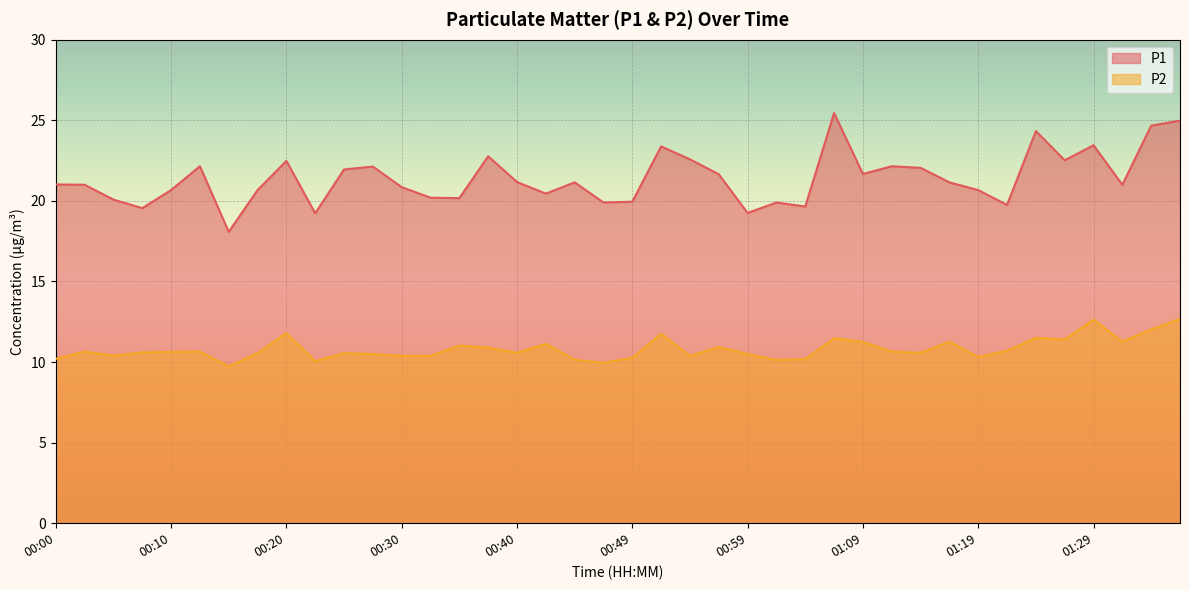

Reading left to right, transcribe all the data shown in this chart.

P1: 00:00=21.0	00:03=21.0	00:05=20.1	00:08=19.6	00:10=20.7	00:13=22.1	00:15=18.1	00:18=20.7	00:20=22.5	00:22=19.2	00:25=21.9	00:27=22.1	00:30=20.9	00:32=20.2	00:35=20.2	00:37=22.8	00:40=21.2	00:42=20.4	00:44=21.1	00:47=19.9	00:49=19.9	00:52=23.4	00:54=22.6	00:57=21.6	00:59=19.2	01:02=19.9	01:04=19.6	01:06=25.4	01:09=21.7	01:11=22.1	01:14=22.1	01:16=21.1	01:19=20.7	01:21=19.8	01:24=24.3	01:26=22.5	01:29=23.4	01:31=21.0	01:33=24.7	01:36=25.0
P2: 00:00=10.2	00:03=10.7	00:05=10.4	00:08=10.6	00:10=10.6	00:13=10.7	00:15=9.7	00:18=10.6	00:20=11.8	00:22=10.1	00:25=10.6	00:27=10.5	00:30=10.4	00:32=10.4	00:35=11.0	00:37=10.9	00:40=10.6	00:42=11.1	00:44=10.2	00:47=9.9	00:49=10.3	00:52=11.8	00:54=10.4	00:57=10.9	00:59=10.5	01:02=10.1	01:04=10.2	01:06=11.5	01:09=11.2	01:11=10.7	01:14=10.6	01:16=11.3	01:19=10.3	01:21=10.7	01:24=11.5	01:26=11.4	01:29=12.6	01:31=11.3	01:33=12.0	01:36=12.7